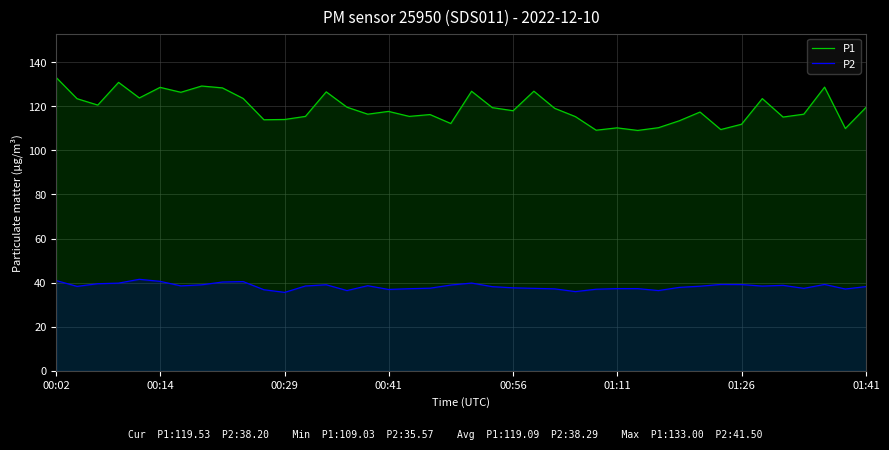

Which series changed the most between 17 and 24?

P1